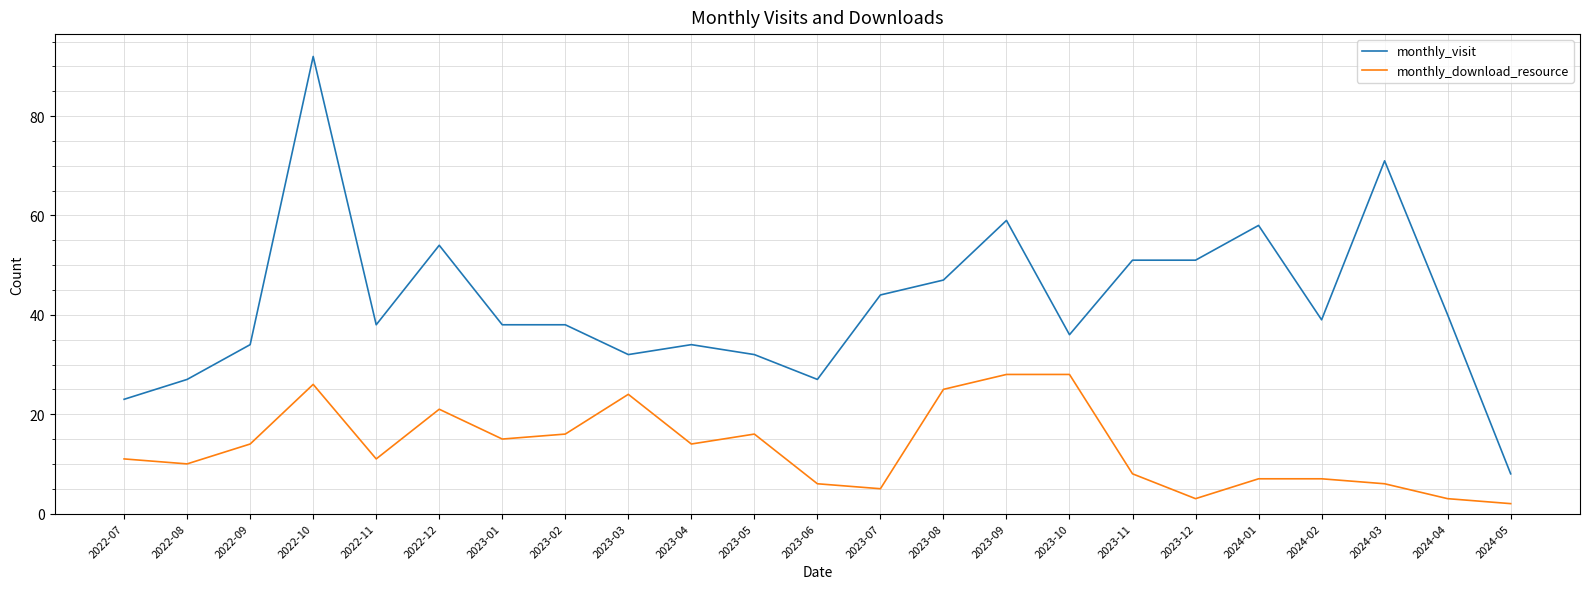

True or false: monthly_download_resource and monthly_visit cross at least once.

False